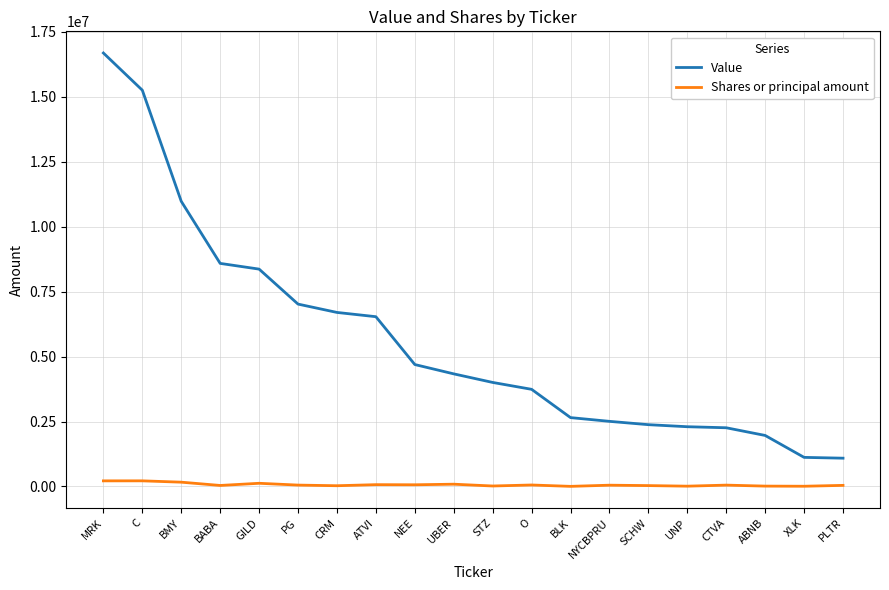

What is the minimum value for Value?

1088000